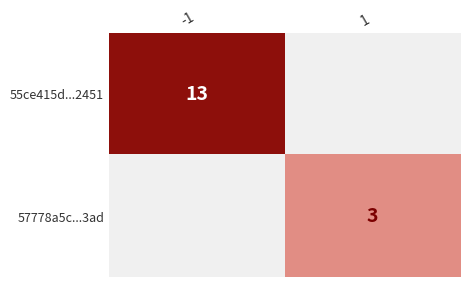

Is it true that 55ce415d...2451 equals 13 at -1?

True